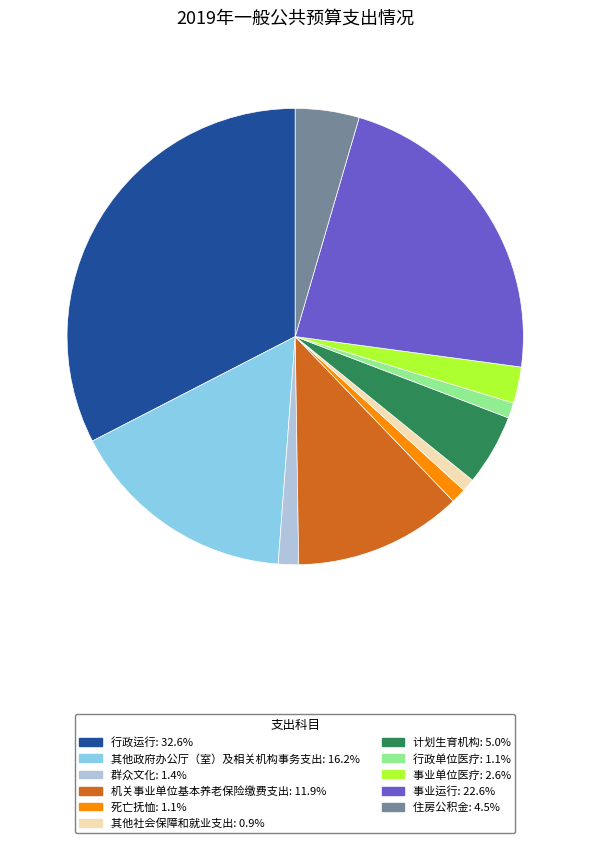

Do 事业运行 and 机关事业单位基本养老保险缴费支出 together represent more than half of the pie?

No